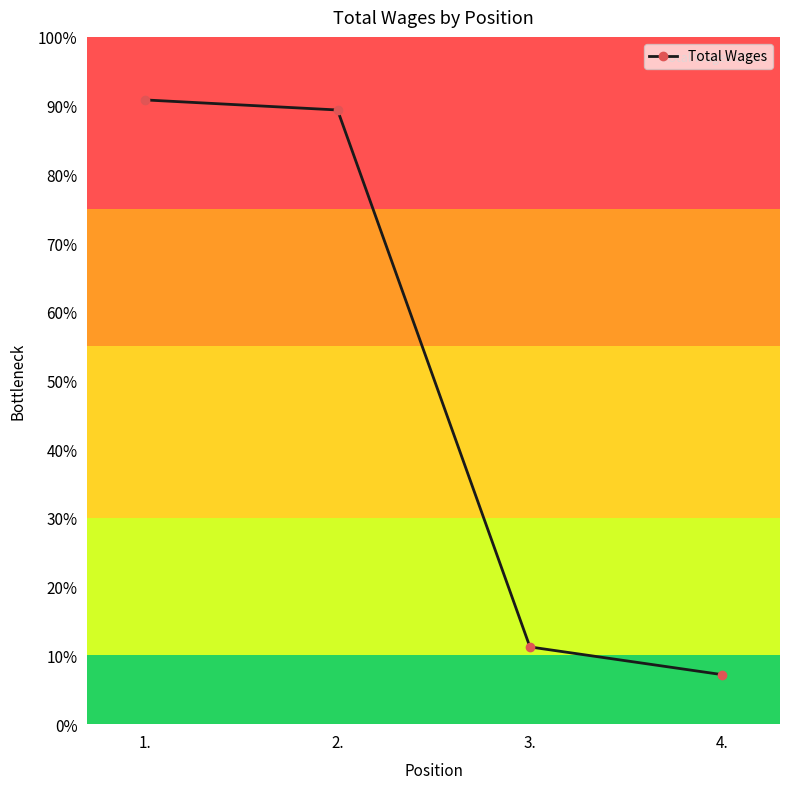

At which category does the chart reach its minimum across all series?

4.